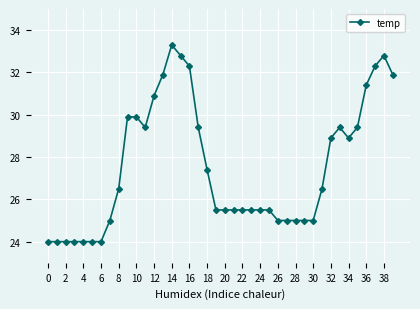

How many series are shown in this chart?

1